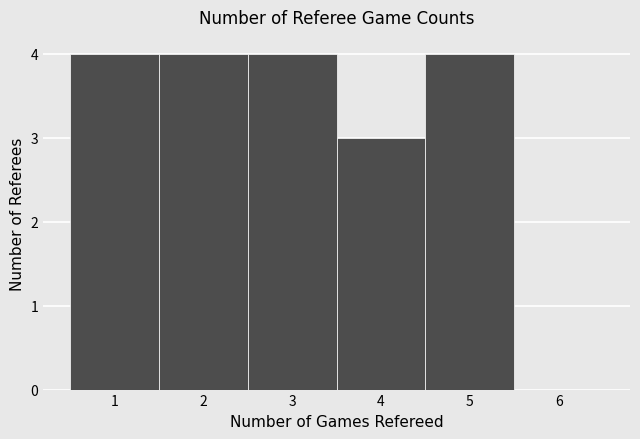

Reading left to right, list every bar in this chart as the range it spans on the x-axis followed by its height. The values are not printed on the chart, so give them approximately, as read against the axis.

0.5 to 1.5: 4
1.5 to 2.5: 4
2.5 to 3.5: 4
3.5 to 4.5: 3
4.5 to 5.5: 4
5.5 to 6.5: 0